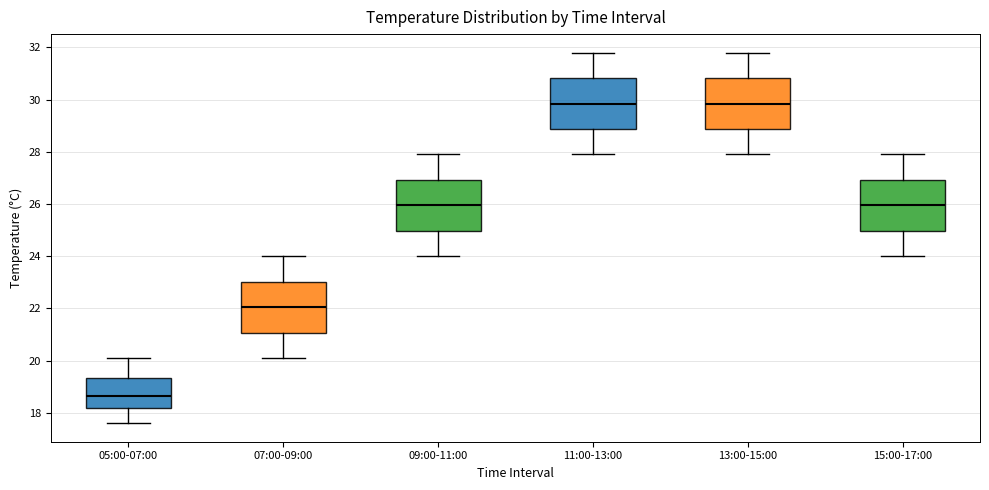

Reading left to right, read every box against the y-axis: the position of its median line, the range the box covers, and the ends of its whiskers. The values are not printed on the chart, so give them approximately, as read against the axis.

05:00-07:00: median 18.6, box 18.2 to 19.4, whiskers 17.6 to 20.2
07:00-09:00: median 22.0, box 21.0 to 23.0, whiskers 20.2 to 24.0
09:00-11:00: median 26.0, box 25.0 to 27.0, whiskers 24.0 to 28.0
11:00-13:00: median 29.8, box 28.8 to 30.8, whiskers 28.0 to 31.8
13:00-15:00: median 29.8, box 28.8 to 30.8, whiskers 28.0 to 31.8
15:00-17:00: median 26.0, box 25.0 to 27.0, whiskers 24.0 to 28.0